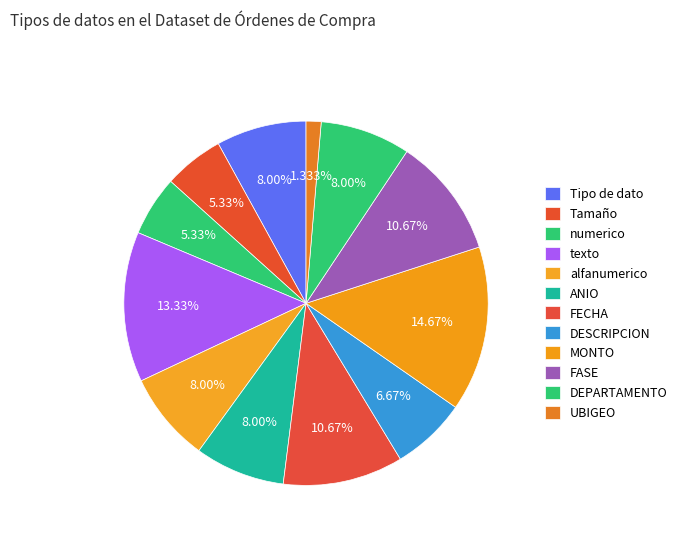

Combined, what portion of the pie is MONTO and ANIO?

22.7%